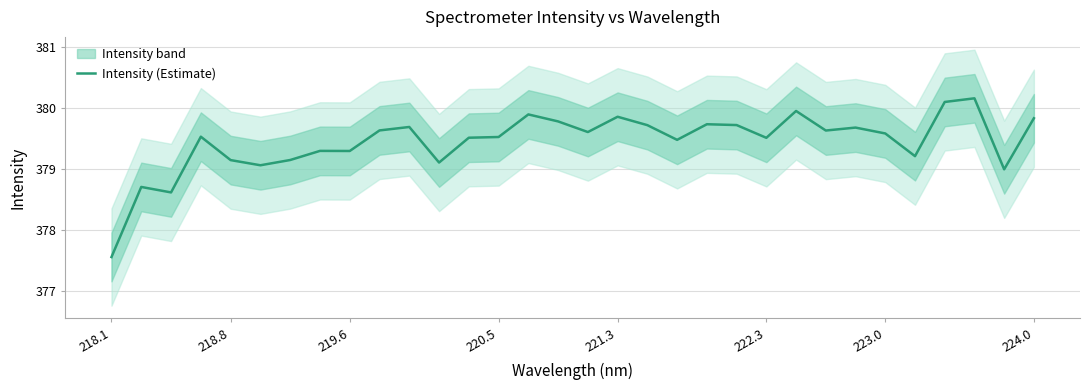

Which category has the lowest value in the Intensity (Estimate) series?

218.1